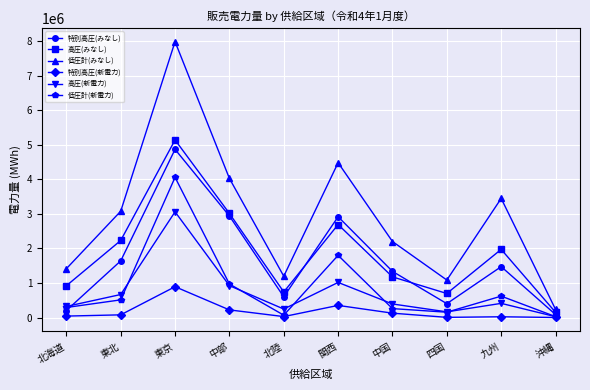

What are all the series names shown in the legend?

特別高圧(みなし), 高圧(みなし), 低圧計(みなし), 特別高圧(新電力), 高圧(新電力), 低圧計(新電力)